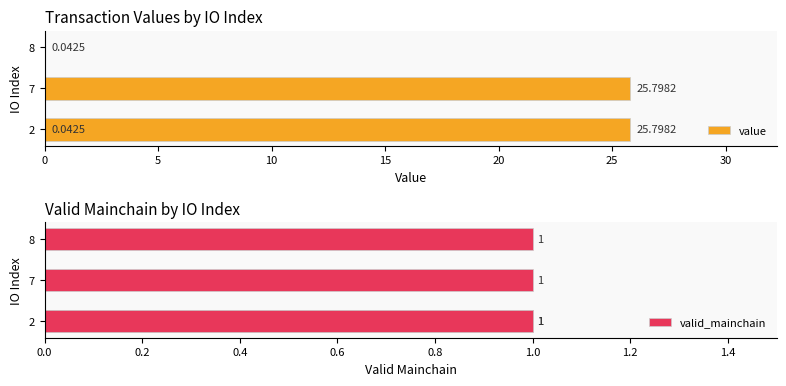

What is the greatest value displayed?

25.8